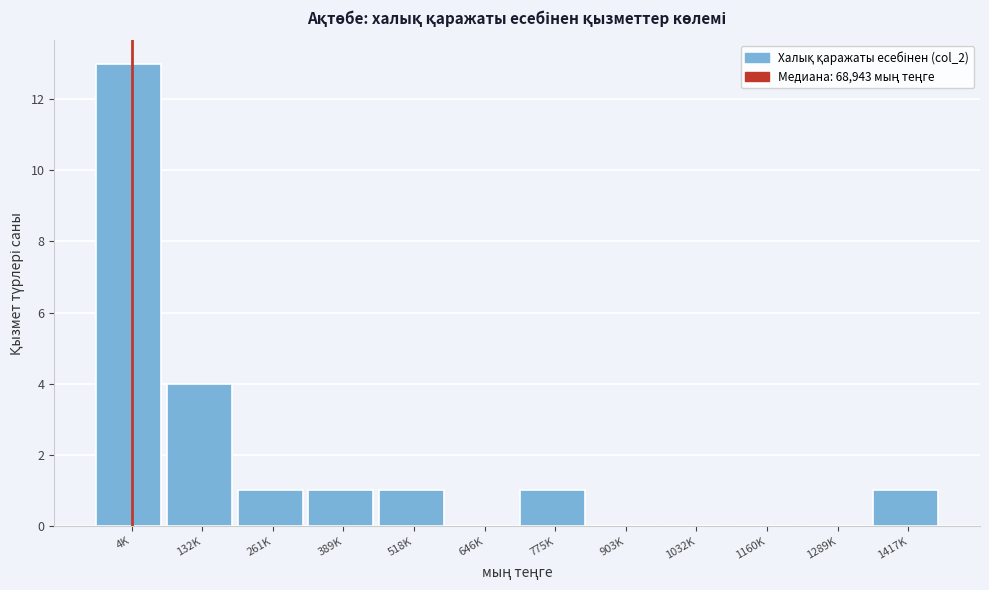

Reading left to right, extract all data points from this chart.

4K=13	132K=4	261K=1	389K=1	518K=1	646K=0	775K=1	903K=0	1032K=0	1160K=0	1289K=0	1417K=1